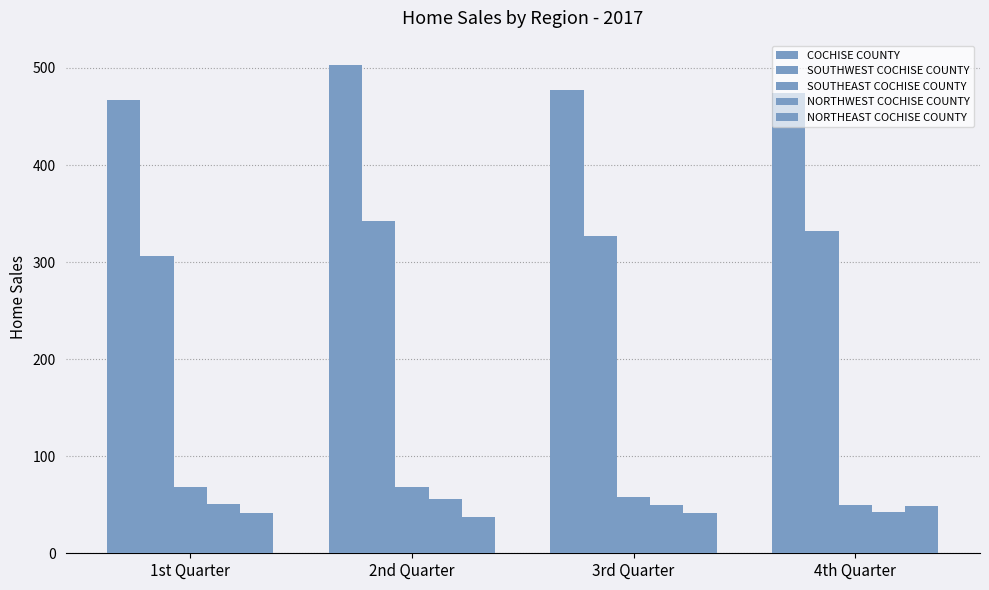

Are the bars grouped side by side (vs. stacked)?

Yes